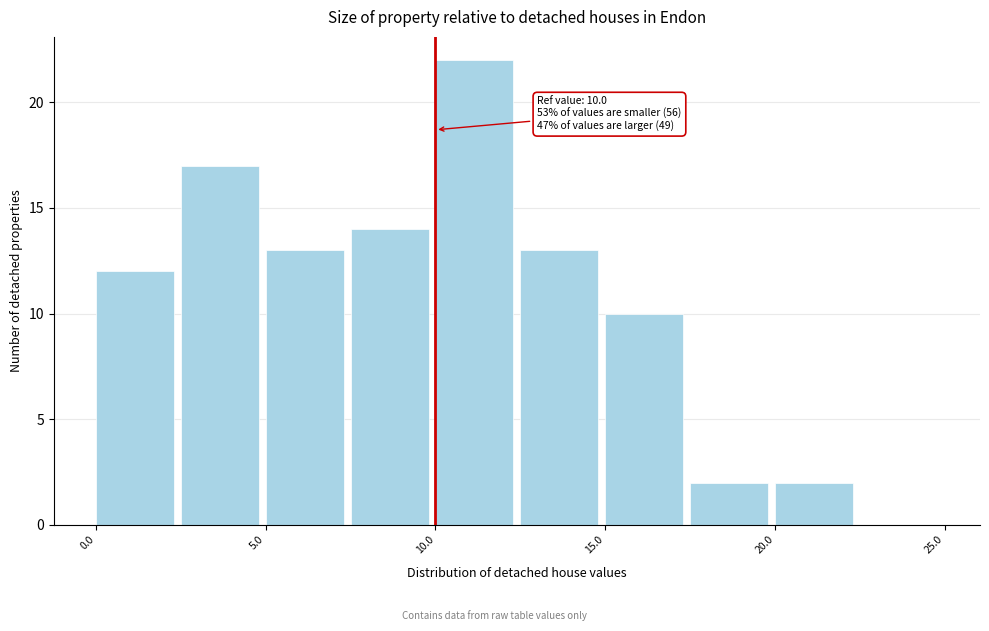

Over which range of the x-axis is the bar tallest?

10.0 to 12.5